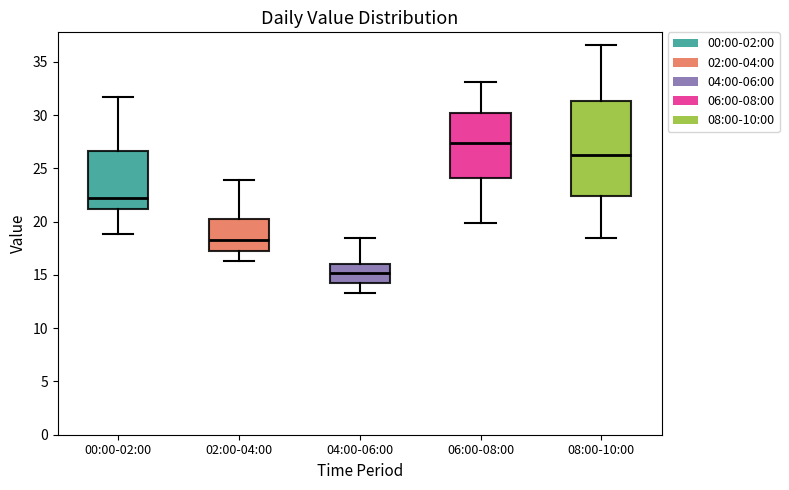

Which box's median line is the lowest?

04:00-06:00